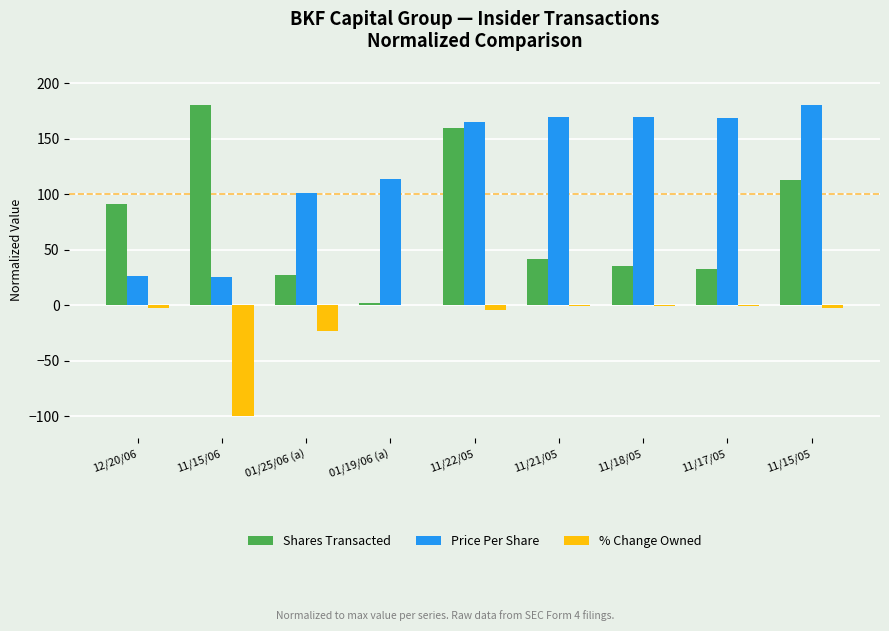

What is the total value across all series at 11/18/05?

203.8